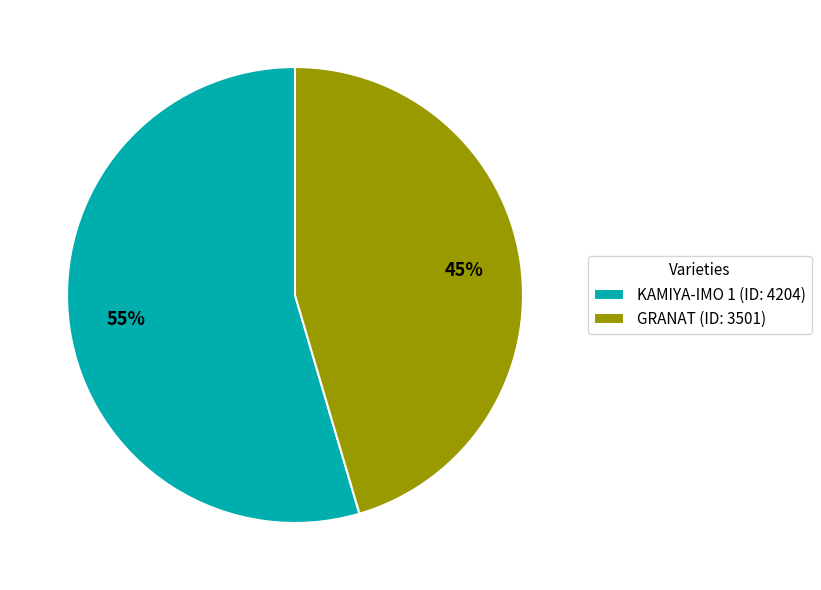

Count the number of slices in the pie.

2